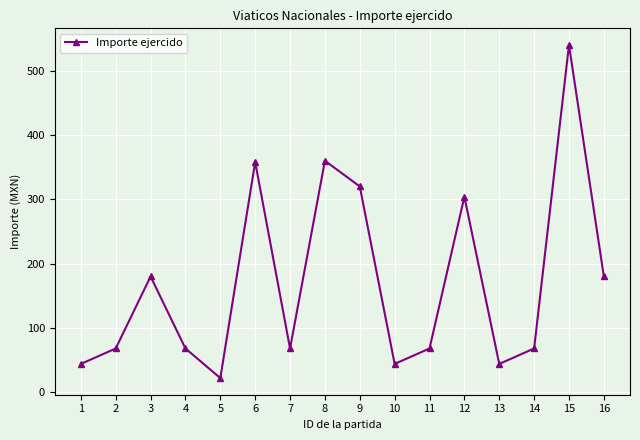

What is the value of the 4th point from the left?

68